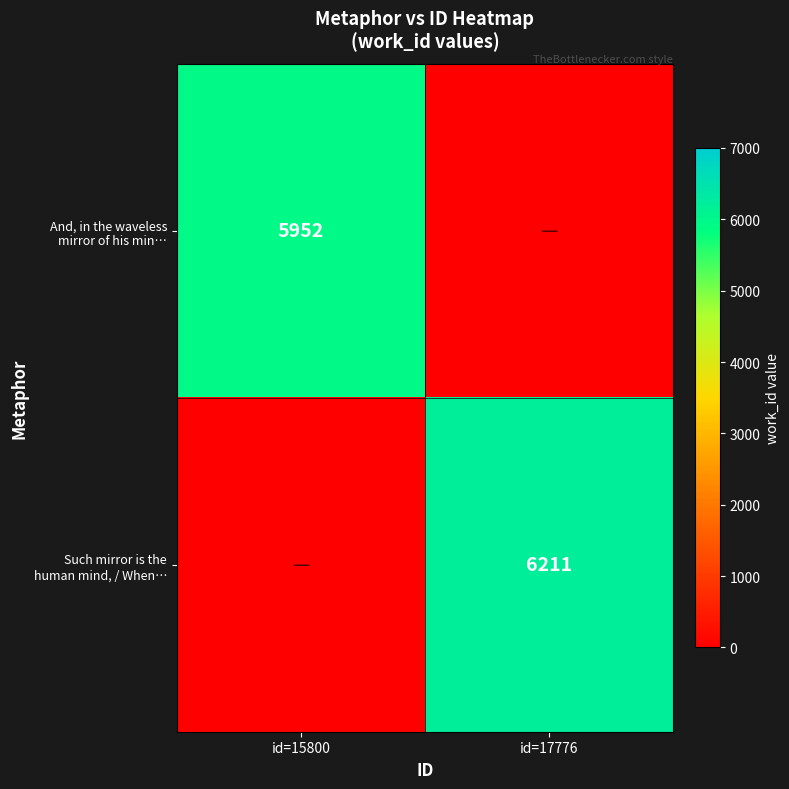

At id=17776, list the series in order from largest to smallest.

Such mirror is the human mind, / When…, And, in the waveless mirror of his min…